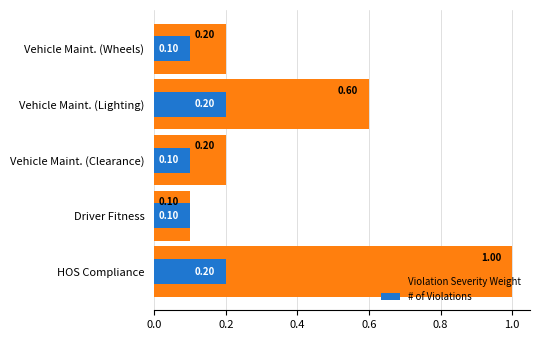

What is the maximum value shown in the chart?

1.0